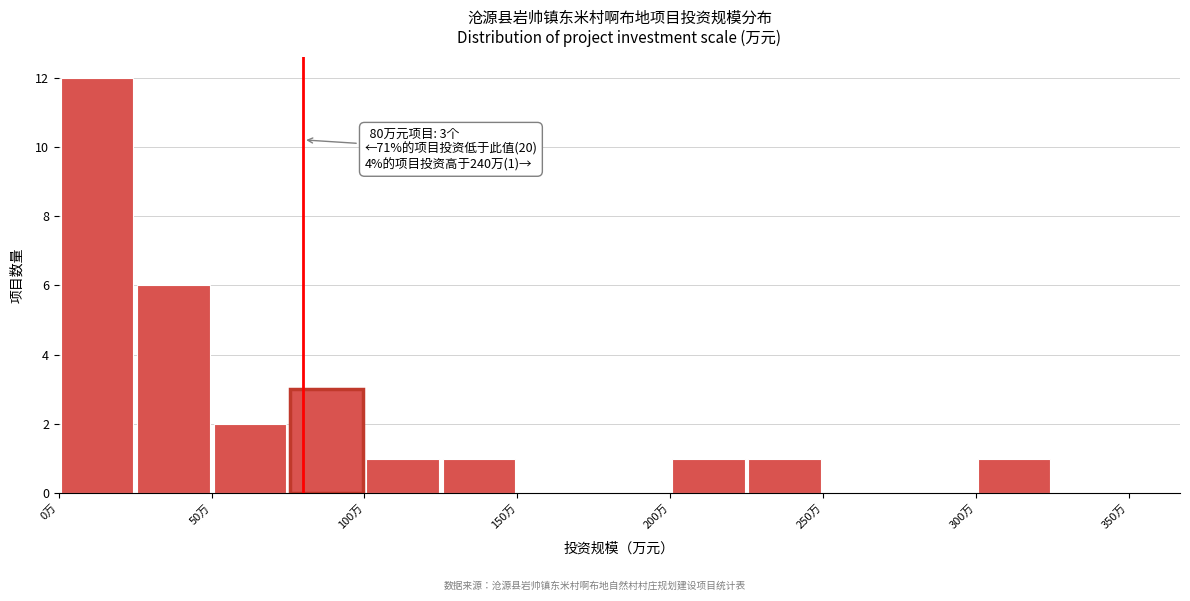

Which range on the x-axis has the tallest bar?

0 to 25